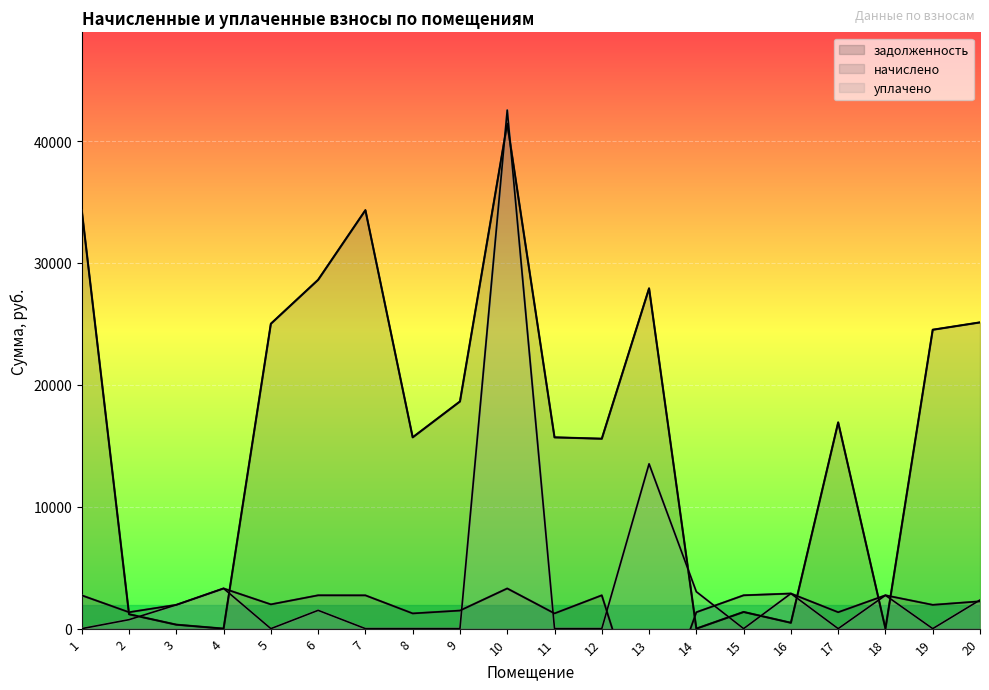

Which series has the largest total across all categories?

задолженность